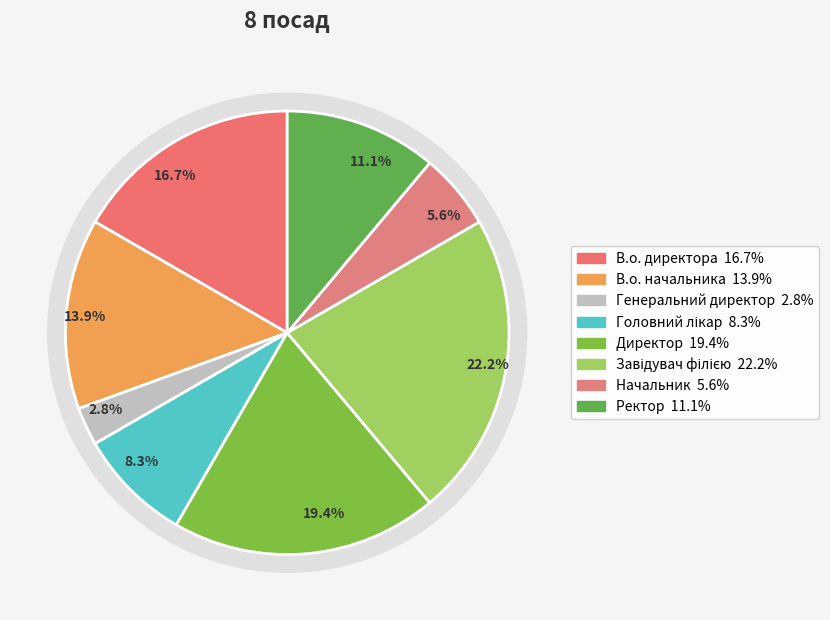

How many slices are in this pie chart?

8